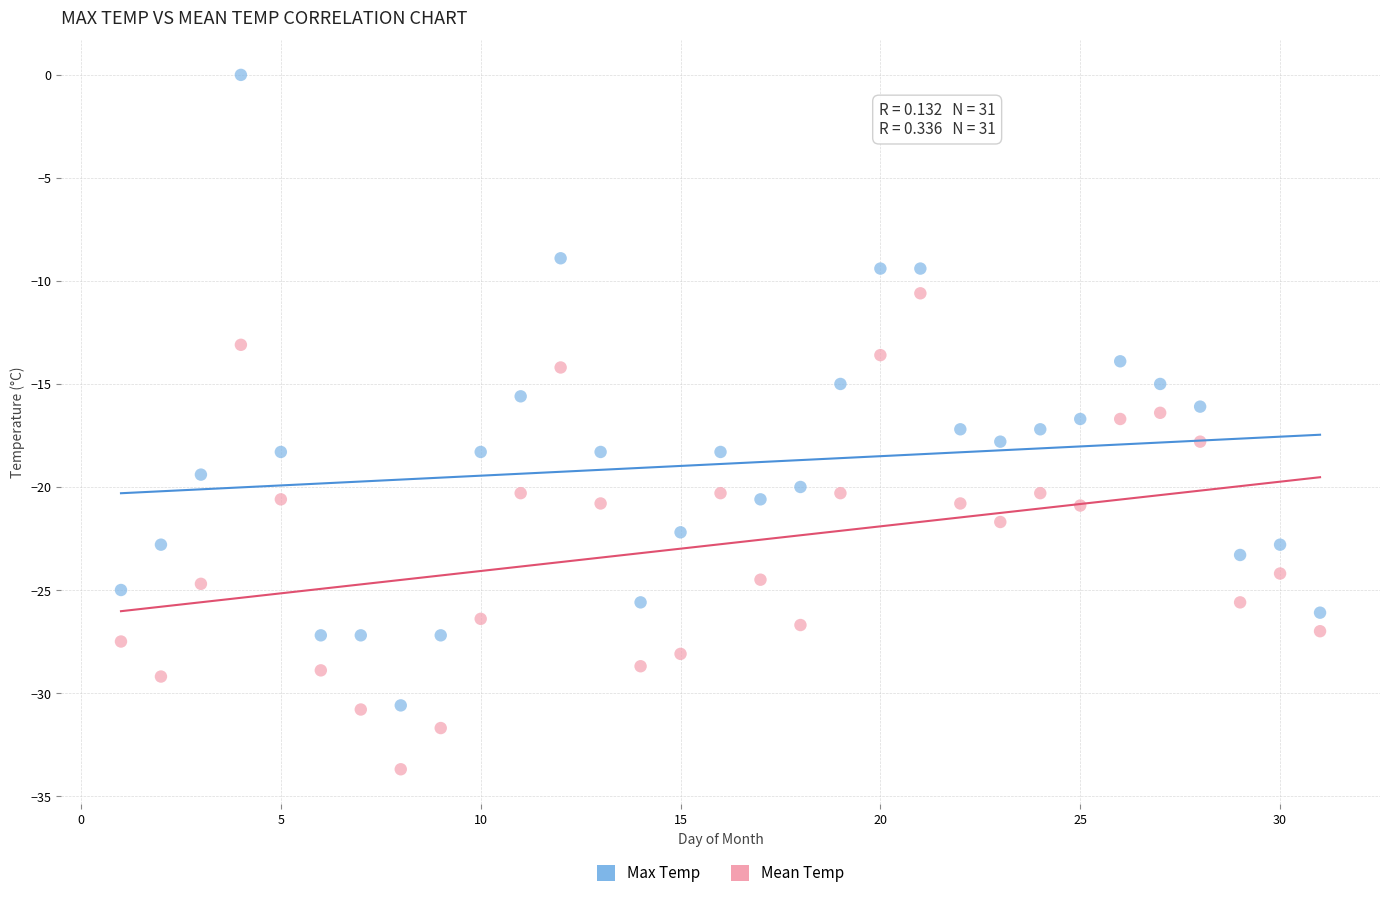

Which series contains the lowest Y value?

Mean Temp